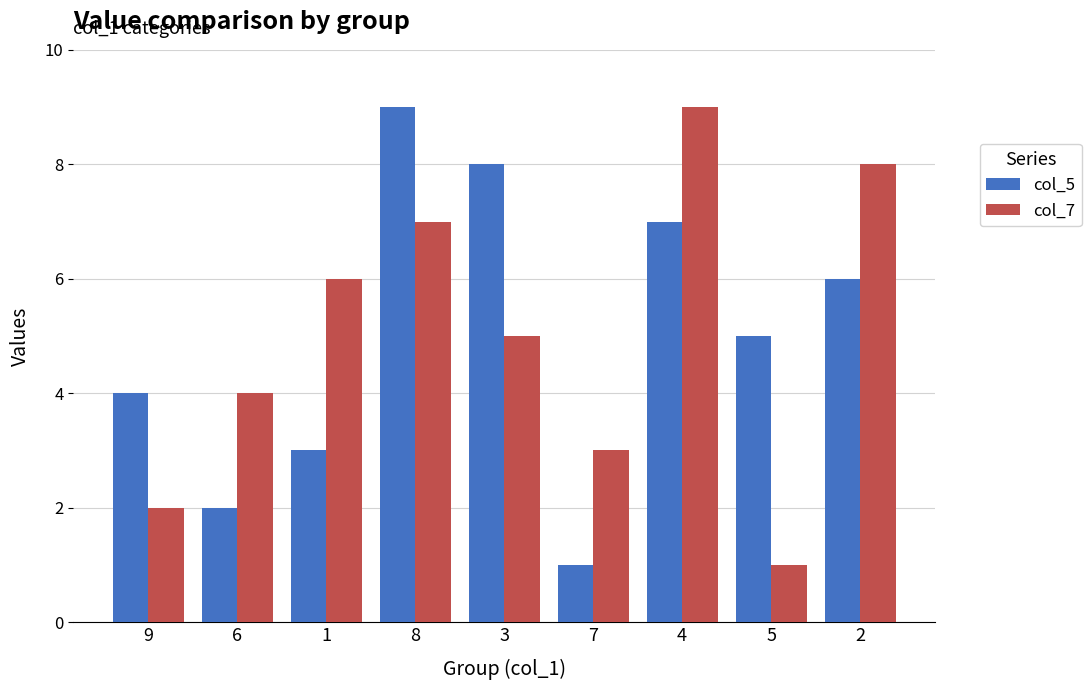

What is the total value across all series at 5?

6